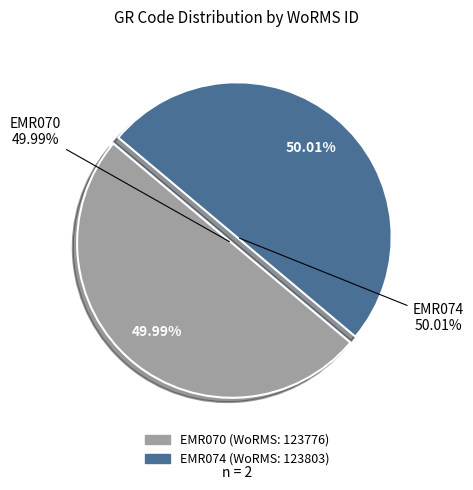

Rank the categories by value from highest to lowest.

EMR074, EMR070